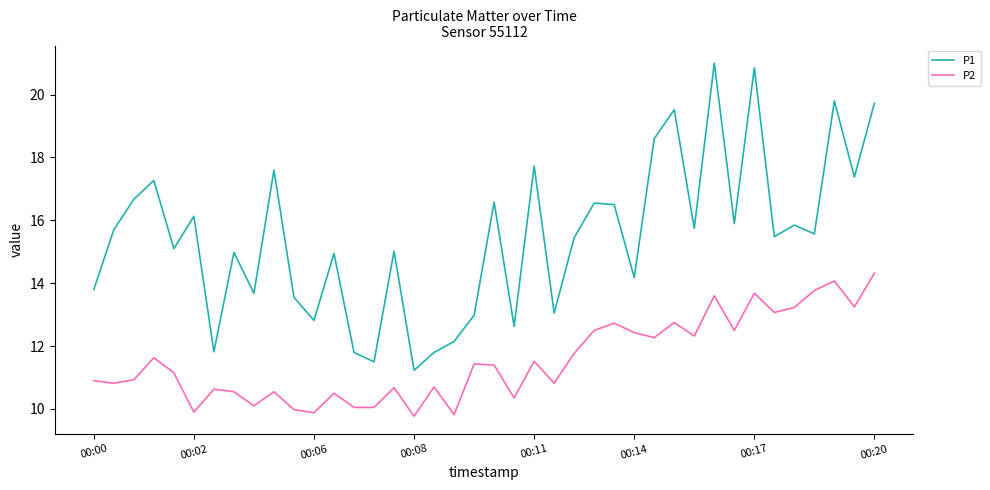

True or false: P2 and P1 intersect in this chart.

False